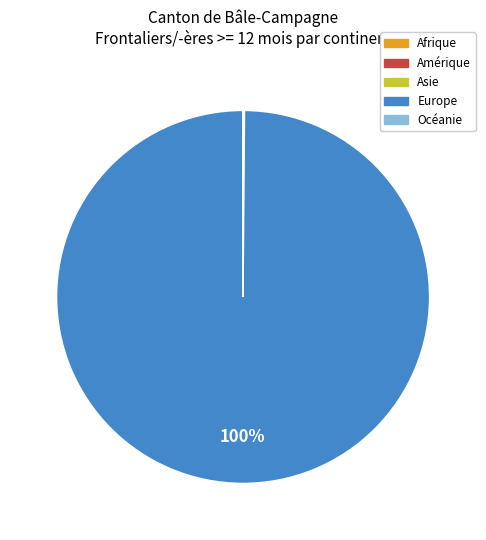

True or false: Europe accounts for 100% of the total.

True